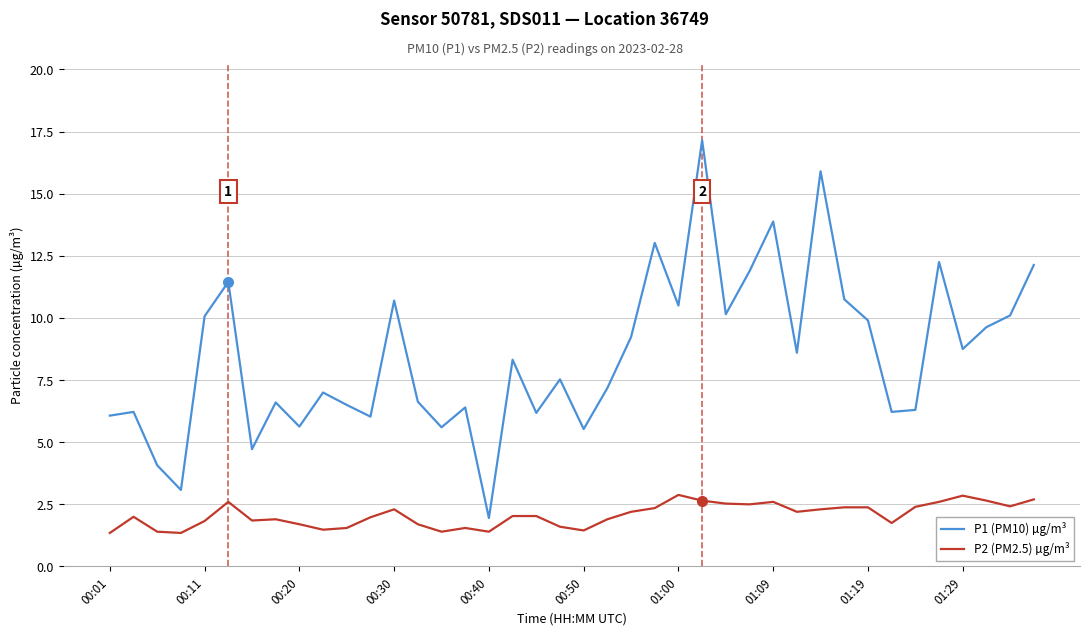

What is the minimum value for P2 (PM2.5) µg/m³?

1.4